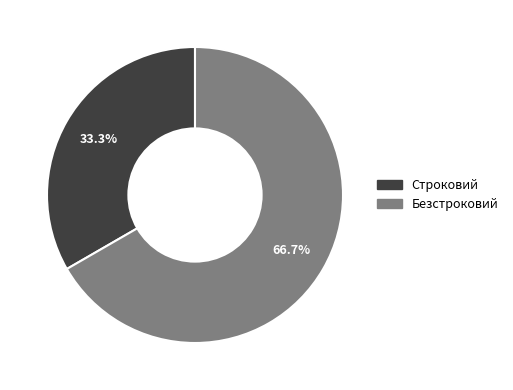

To the nearest percent, what percentage of the pie is Безстроковий?

67%